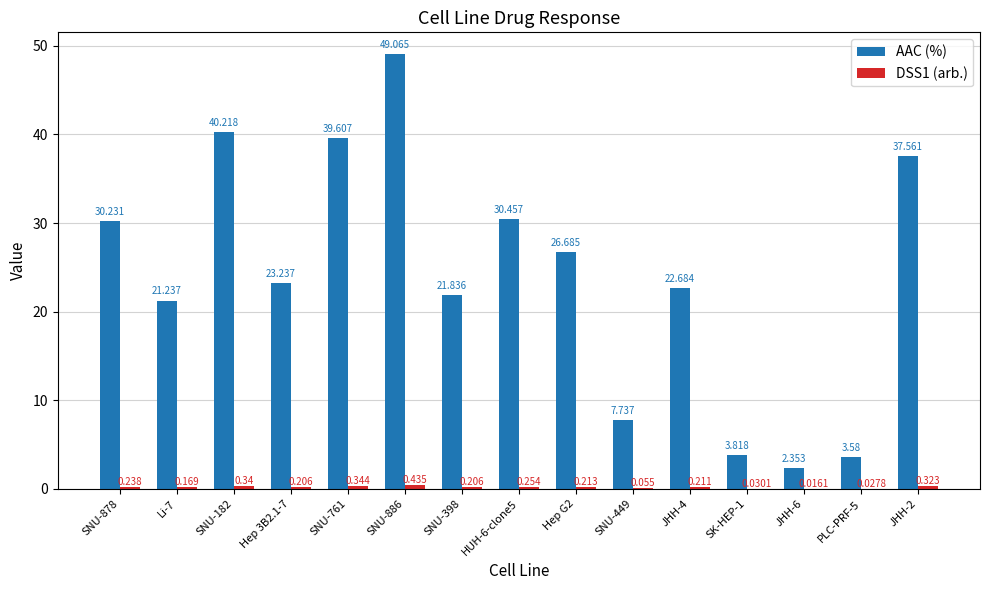

Which series changed the most between Hep G2 and PLC-PRF-5?

AAC (%)